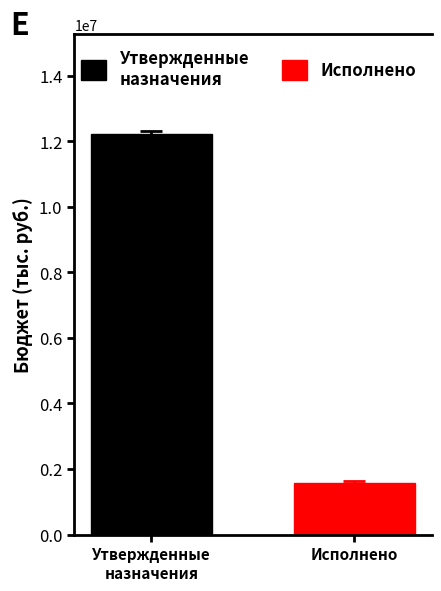

What is the minimum value shown in the chart?

1565341.8